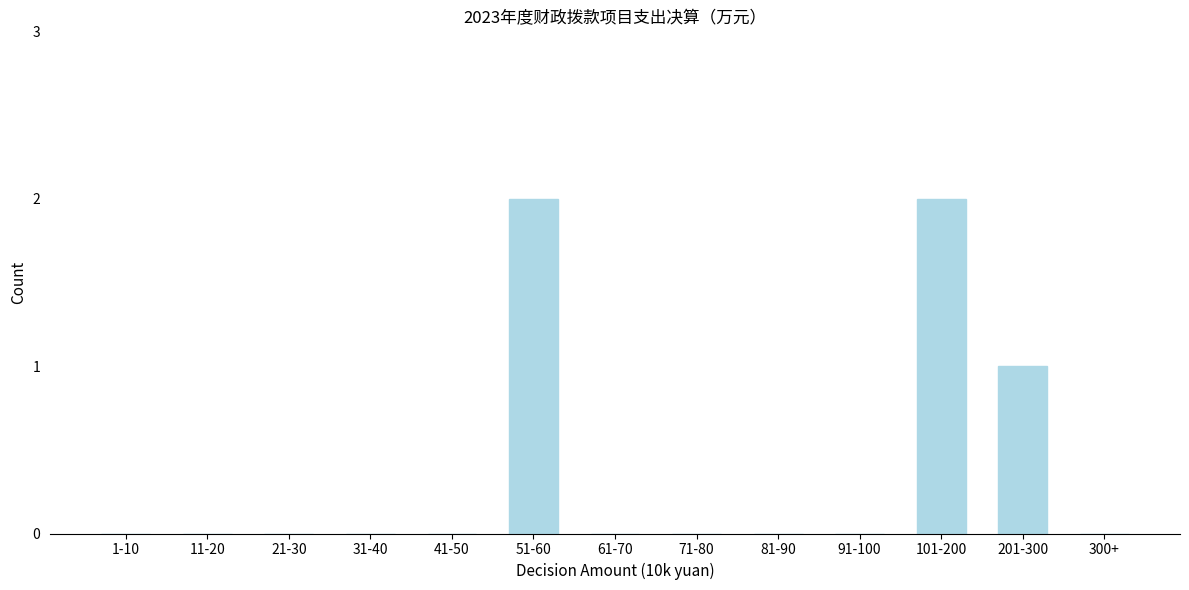

Reading left to right, list all the values displayed in this chart.

1-10=0	11-20=0	21-30=0	31-40=0	41-50=0	51-60=2	61-70=0	71-80=0	81-90=0	91-100=0	101-200=2	201-300=1	300+=0